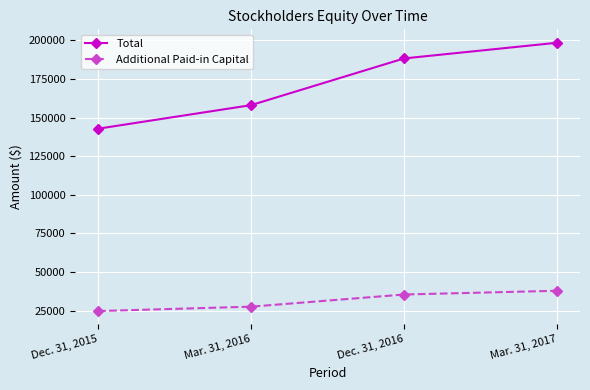

Does the chart have visible grid lines?

Yes